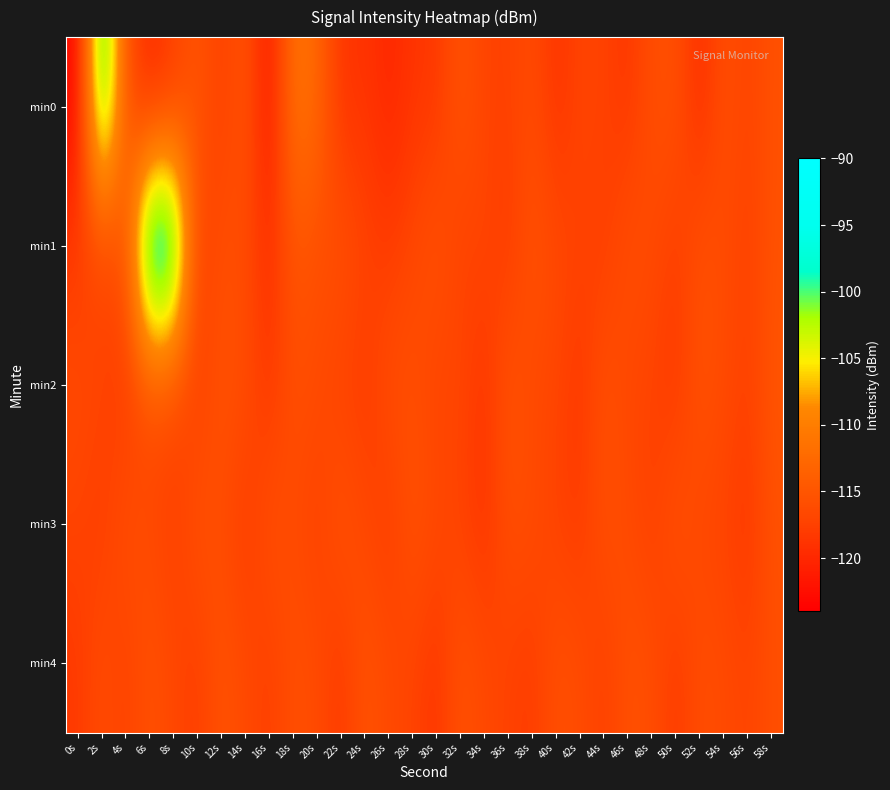

At which category is the sum across all series the highest?

6s